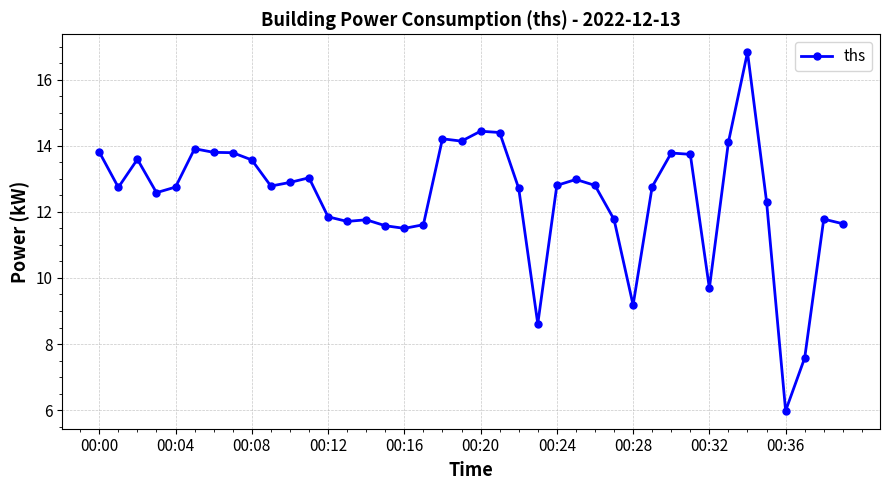

What is the value of the 19th point from the left?

14.2